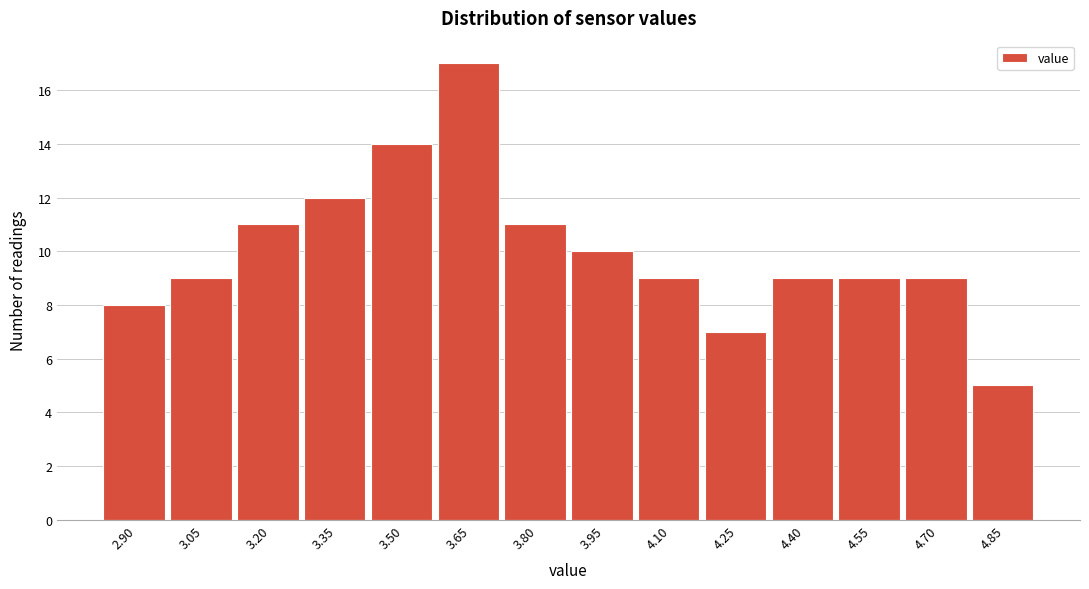

Reading left to right, what are all the values shown in this chart?

2.90=8	3.05=9	3.20=11	3.35=12	3.50=14	3.65=17	3.80=11	3.95=10	4.10=9	4.25=7	4.40=9	4.55=9	4.70=9	4.85=5